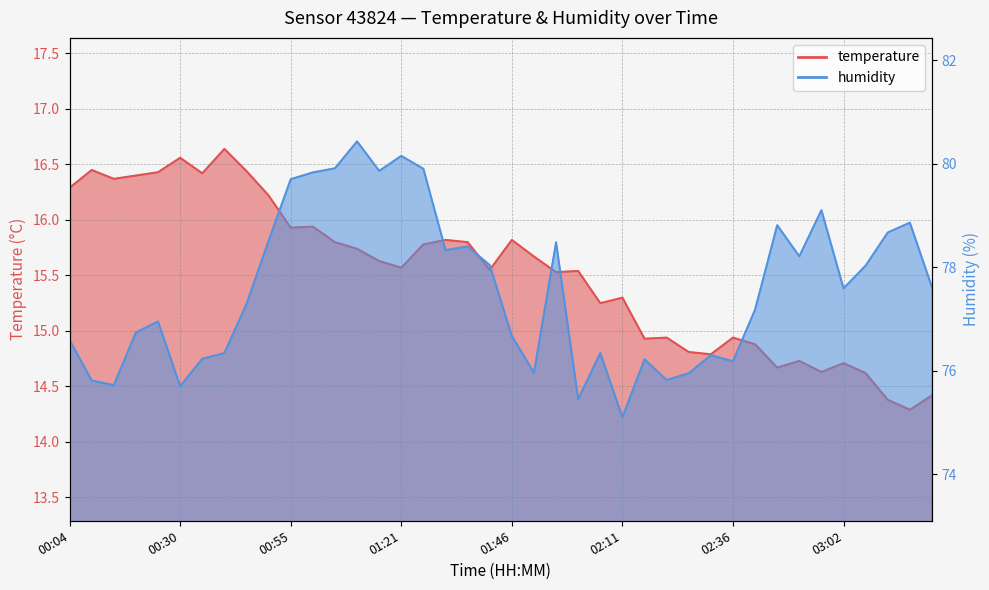

At which category does temperature reach its first local valley?

00:15